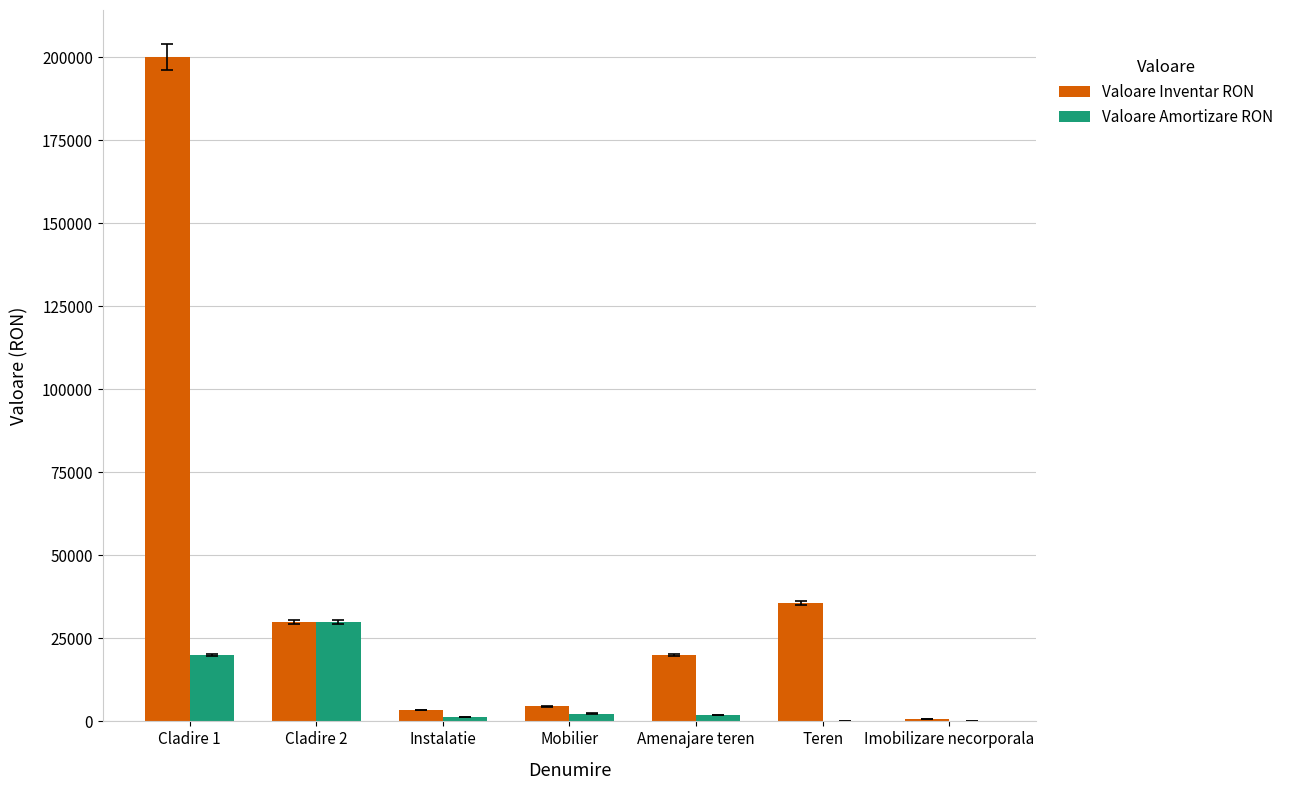

What is the highest value of the Valoare Inventar RON series?

200000.0